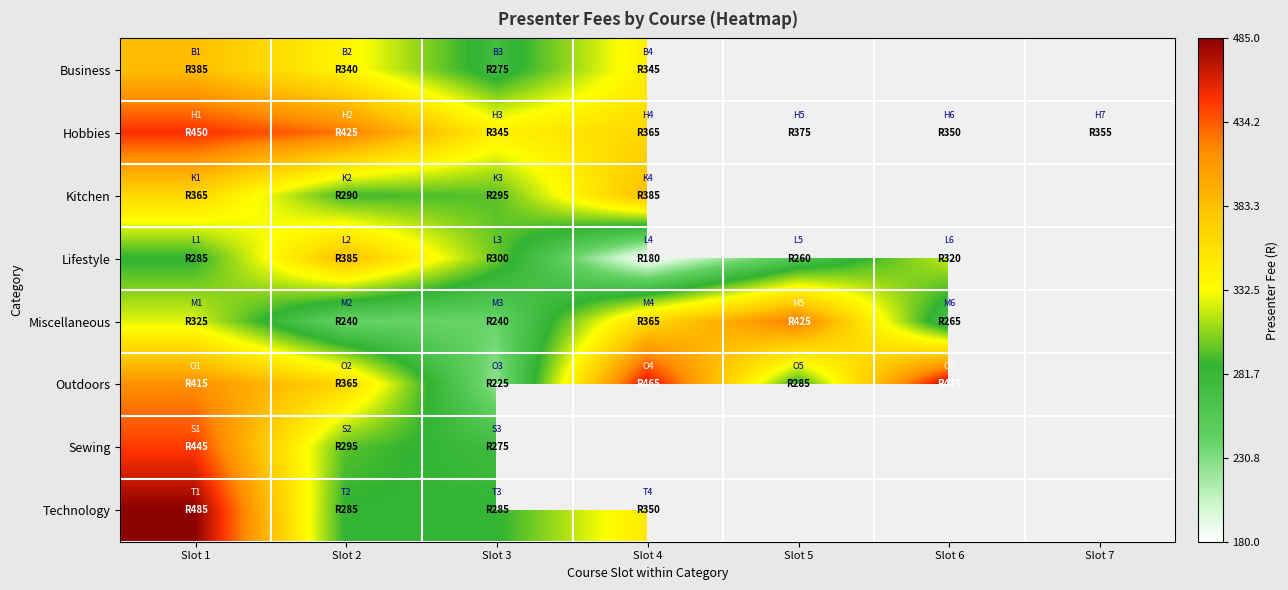

Which category has the lowest value in the Outdoors series?

Slot 3